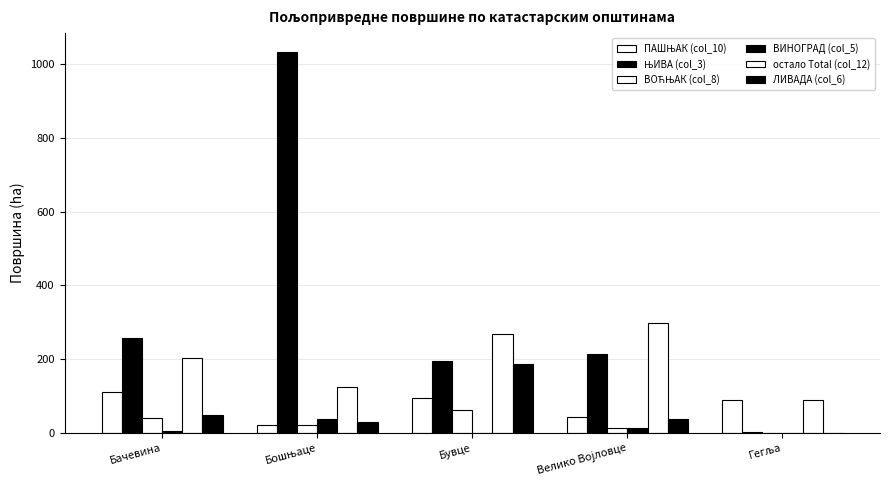

What is the label of the 1st bar from the left?

Бачевина